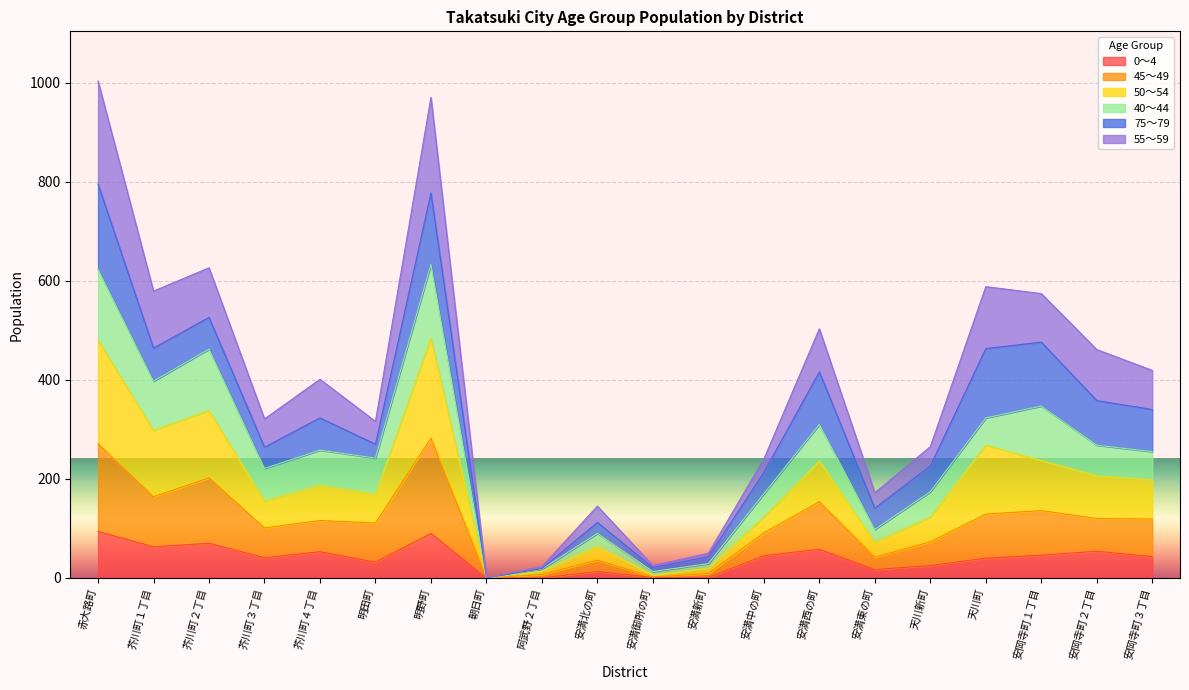

What is the label of the 18th point from the left?

安岡寺町１丁目